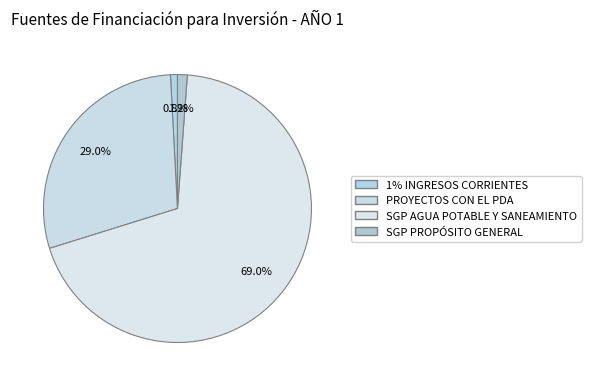

Which category has the biggest portion of the pie?

SGP AGUA POTABLE Y SANEAMIENTO